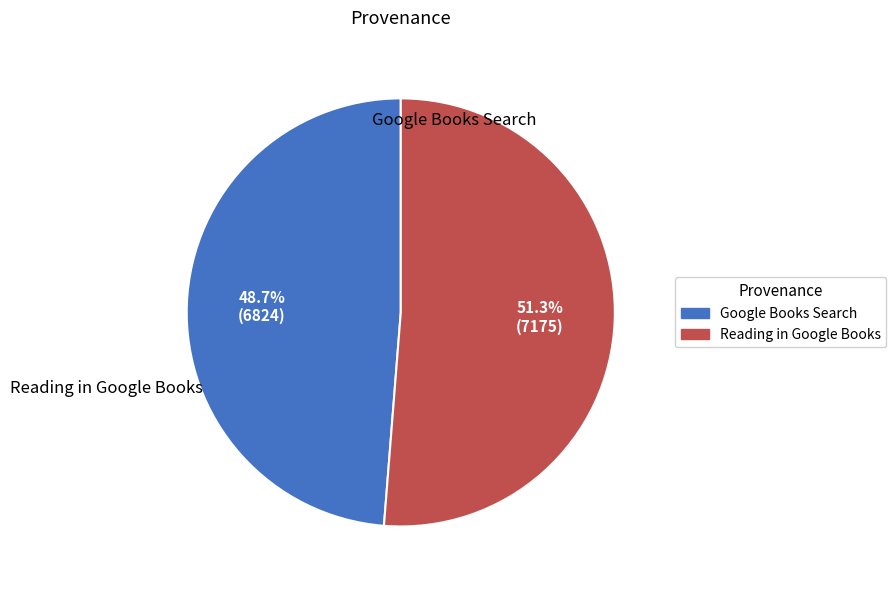

Is there any slice that represents more than half of the pie?

Yes